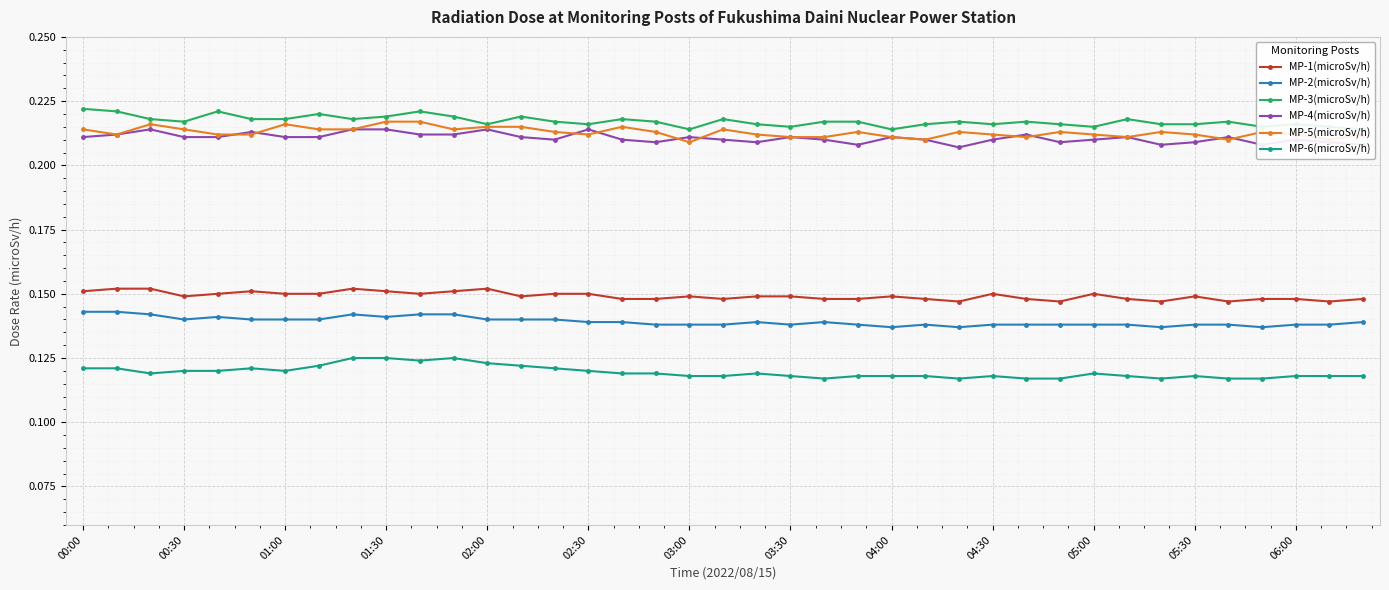

At 19, list the series in order from smallest to largest.

MP-6(microSv/h), MP-2(microSv/h), MP-1(microSv/h), MP-4(microSv/h), MP-5(microSv/h), MP-3(microSv/h)